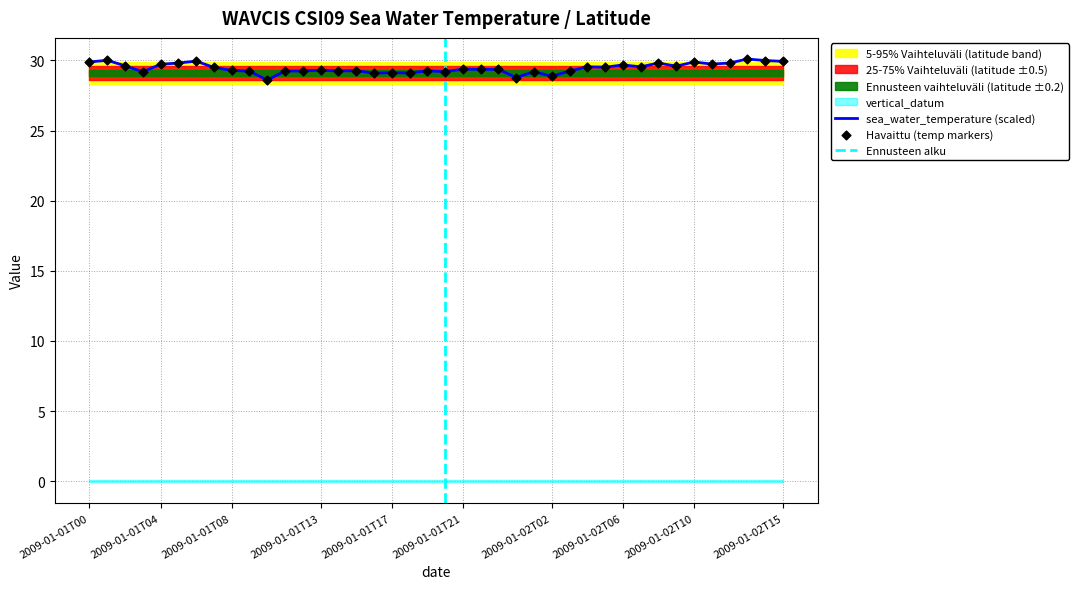

At which category is the sum across all series the highest?

2009-01-02T13